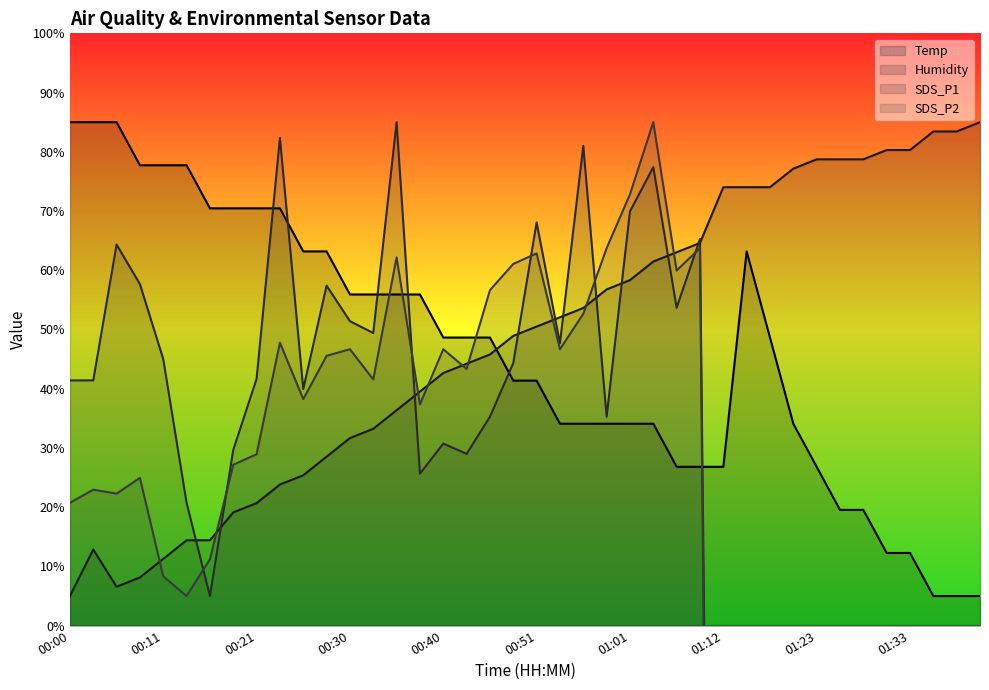

What is the lowest value of the SDS_P1 series?

-293.7